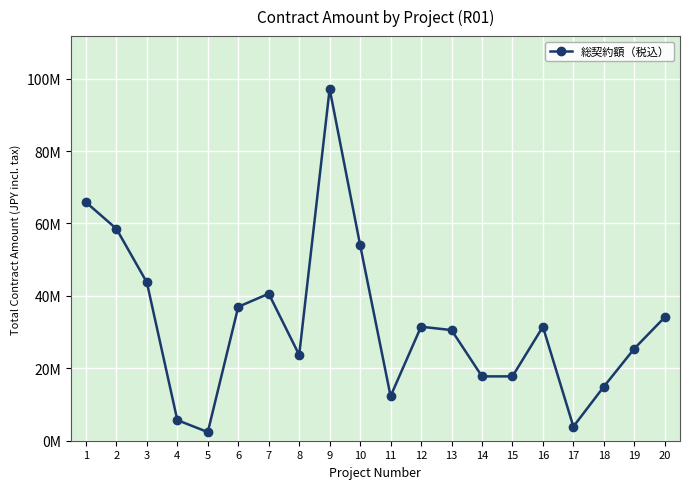

What is the value of the 8th point from the left?

23696200